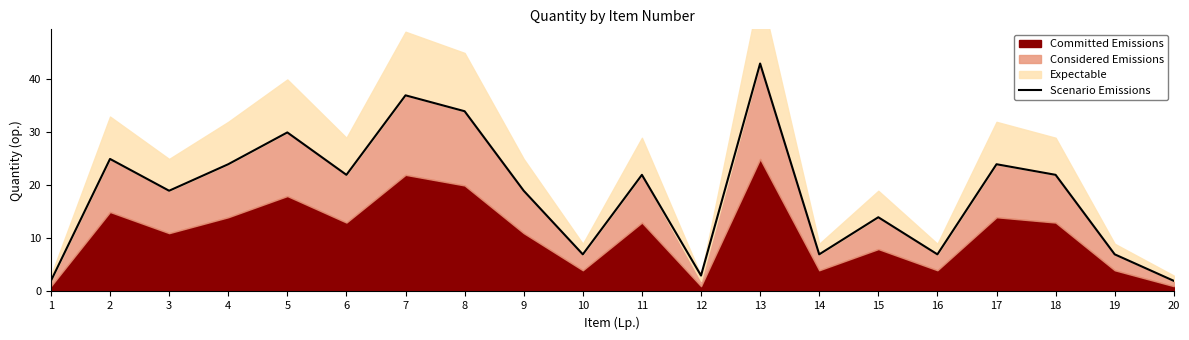

True or false: the data shows 37 at 7.

True